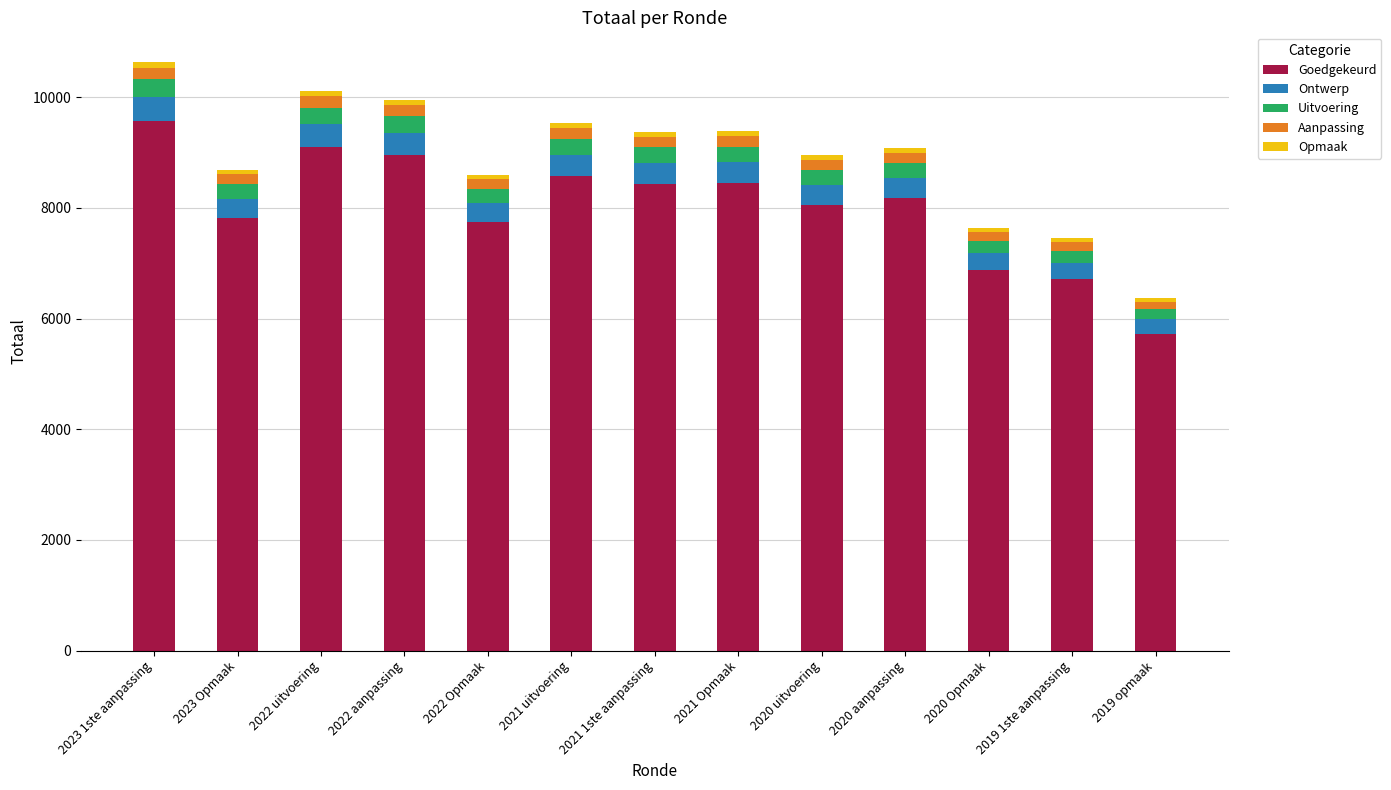

What is the difference between the maximum and second lowest values in the Goedgekeurd series?

2869.2